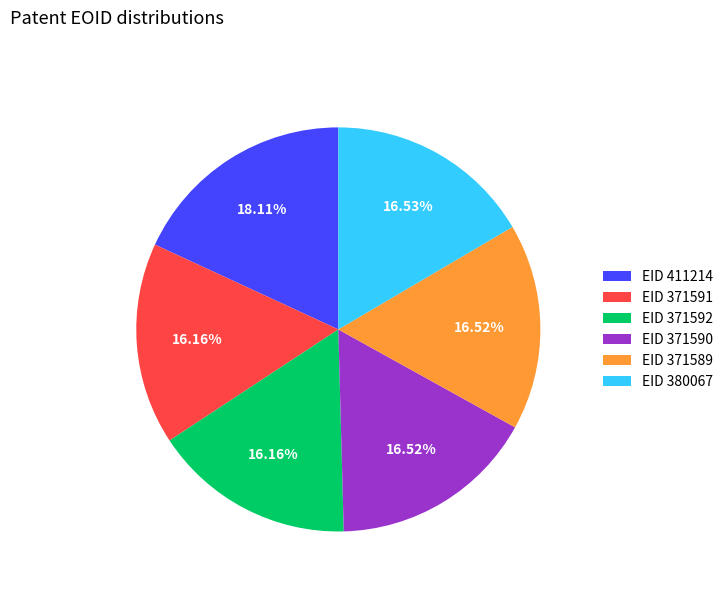

Combined, do EID 411214 and EID 371592 account for over 50%?

No